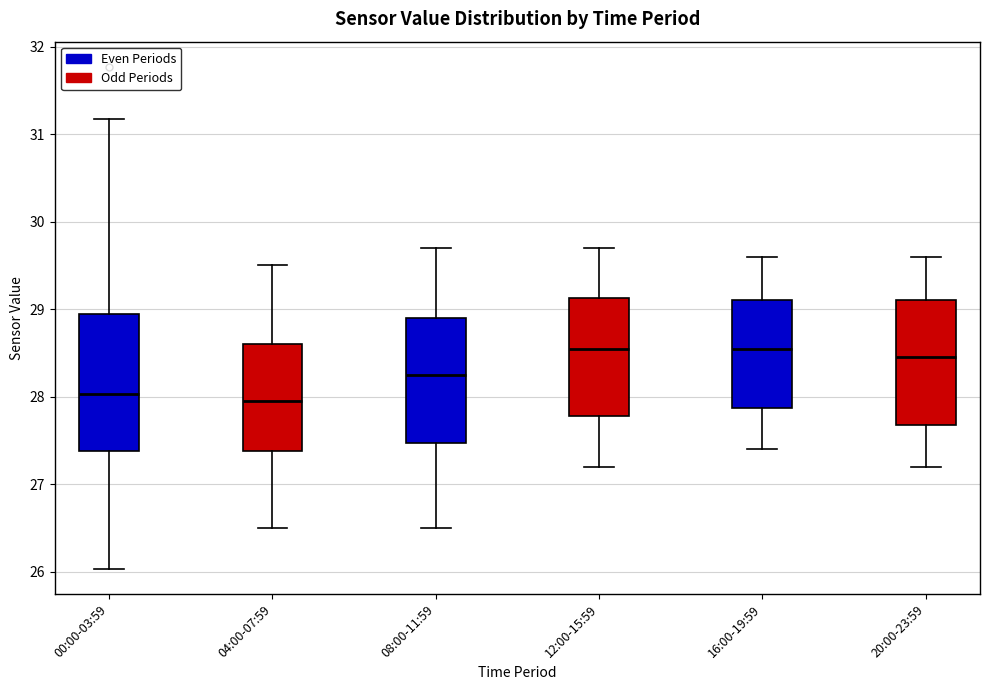

Which box is the tallest, from its lower edge to its upper edge?

00:00-03:59